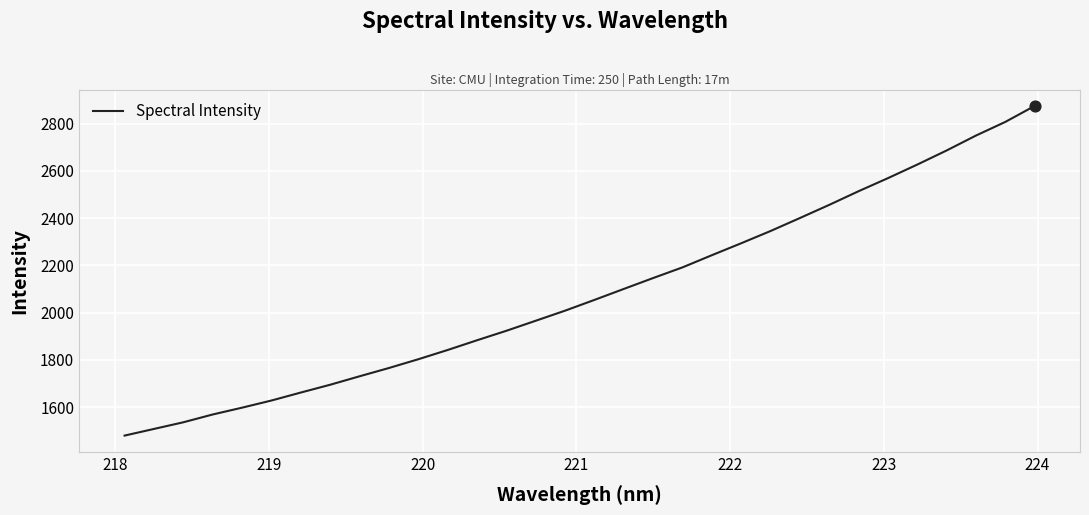

What is the difference between the maximum and minimum values?

1395.2